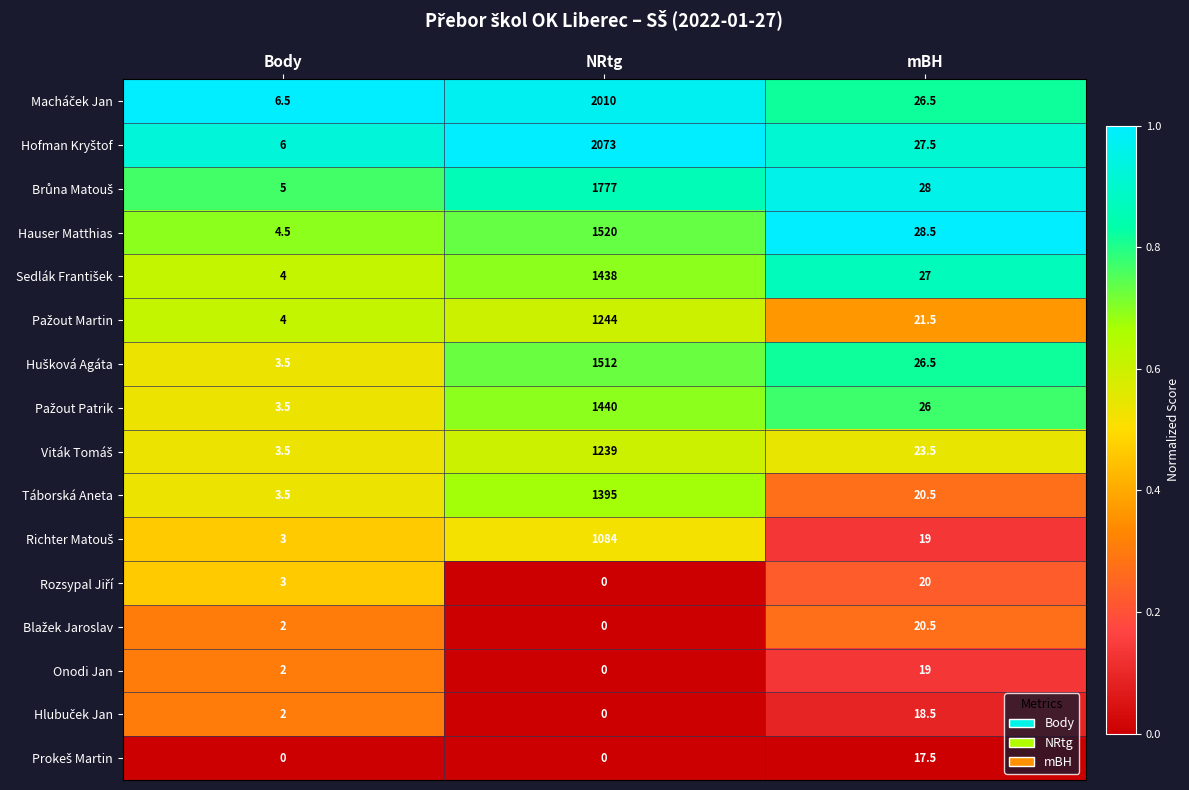

Which category has the highest value in the Hauser Matthias series?

NRtg